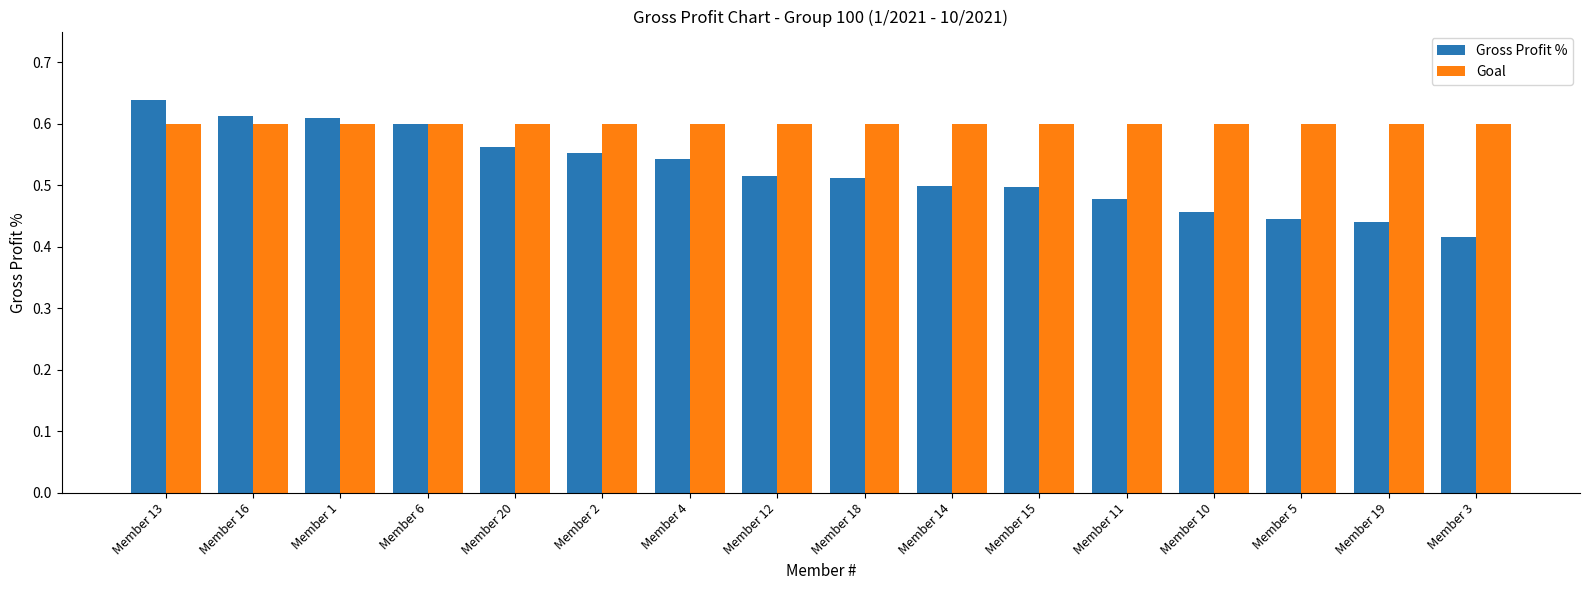

How many groups of bars are there?

16